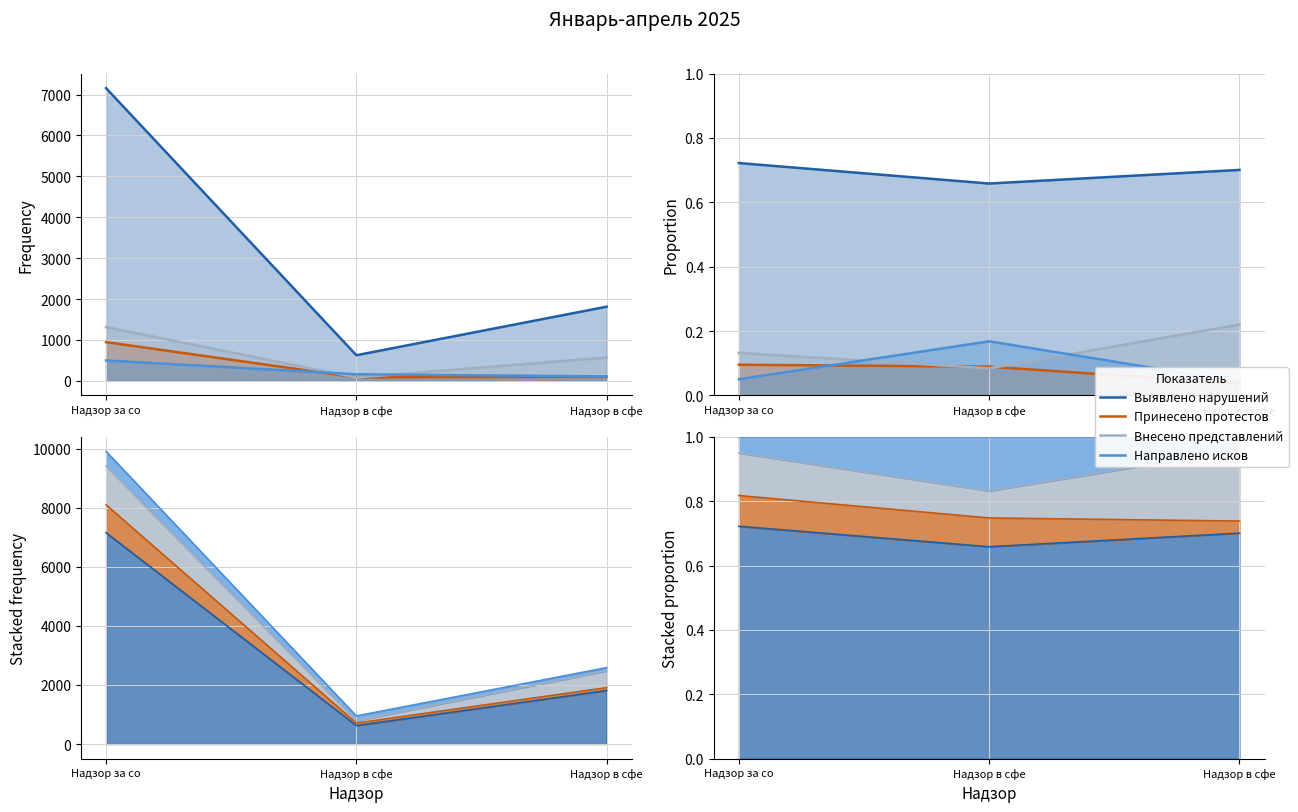

Rank the series by their maximum value, from lowest to highest.

Принесено протестов, Направлено исков, Внесено представлений, Выявлено нарушений